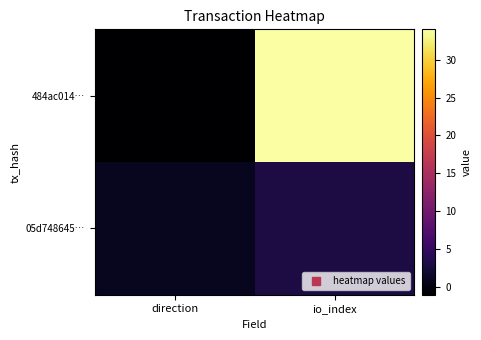

Which has a higher value, io_index or direction?

io_index